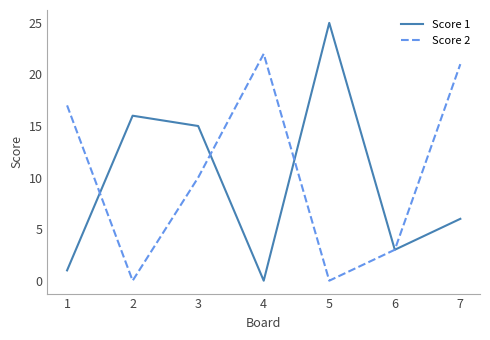

What is the difference between the highest and lowest values at 2?

16